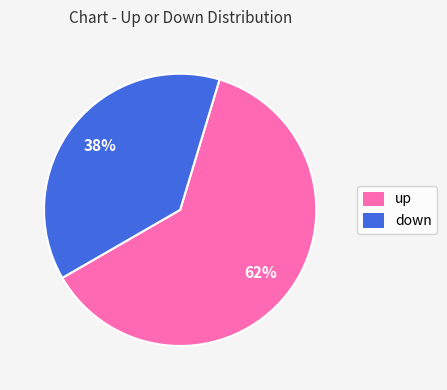

Between down and up, which is larger?

up